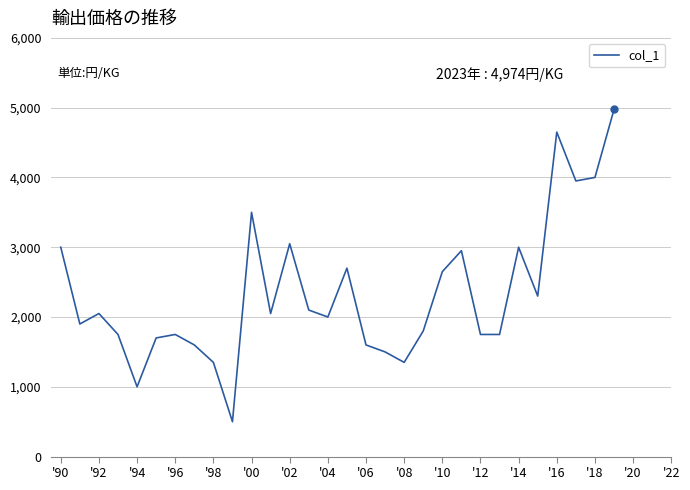

Does the chart display data point markers on the line(s)?

No